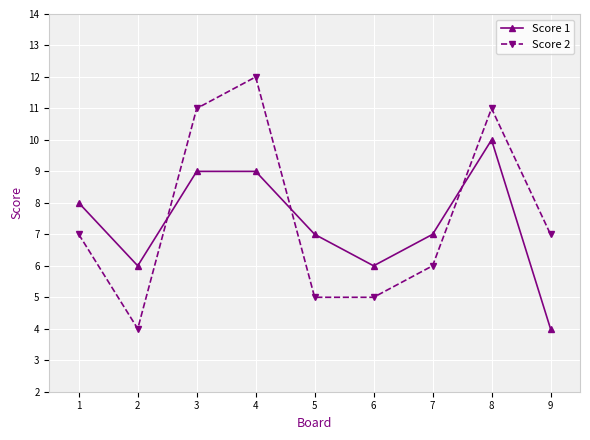

What is the sum of the Score 2 values at 4 and 8?

23